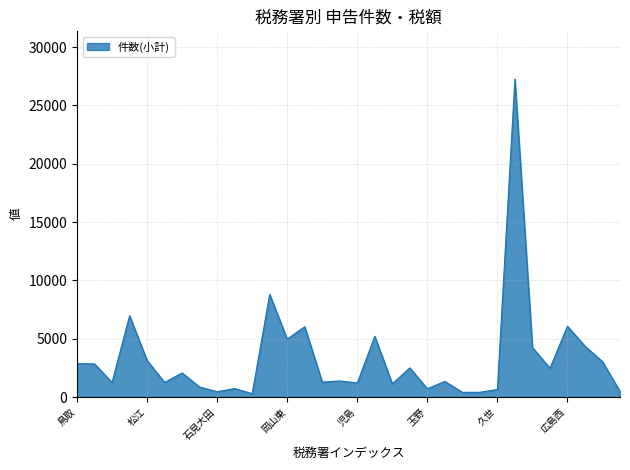

What is the difference between the maximum and minimum values?

26963